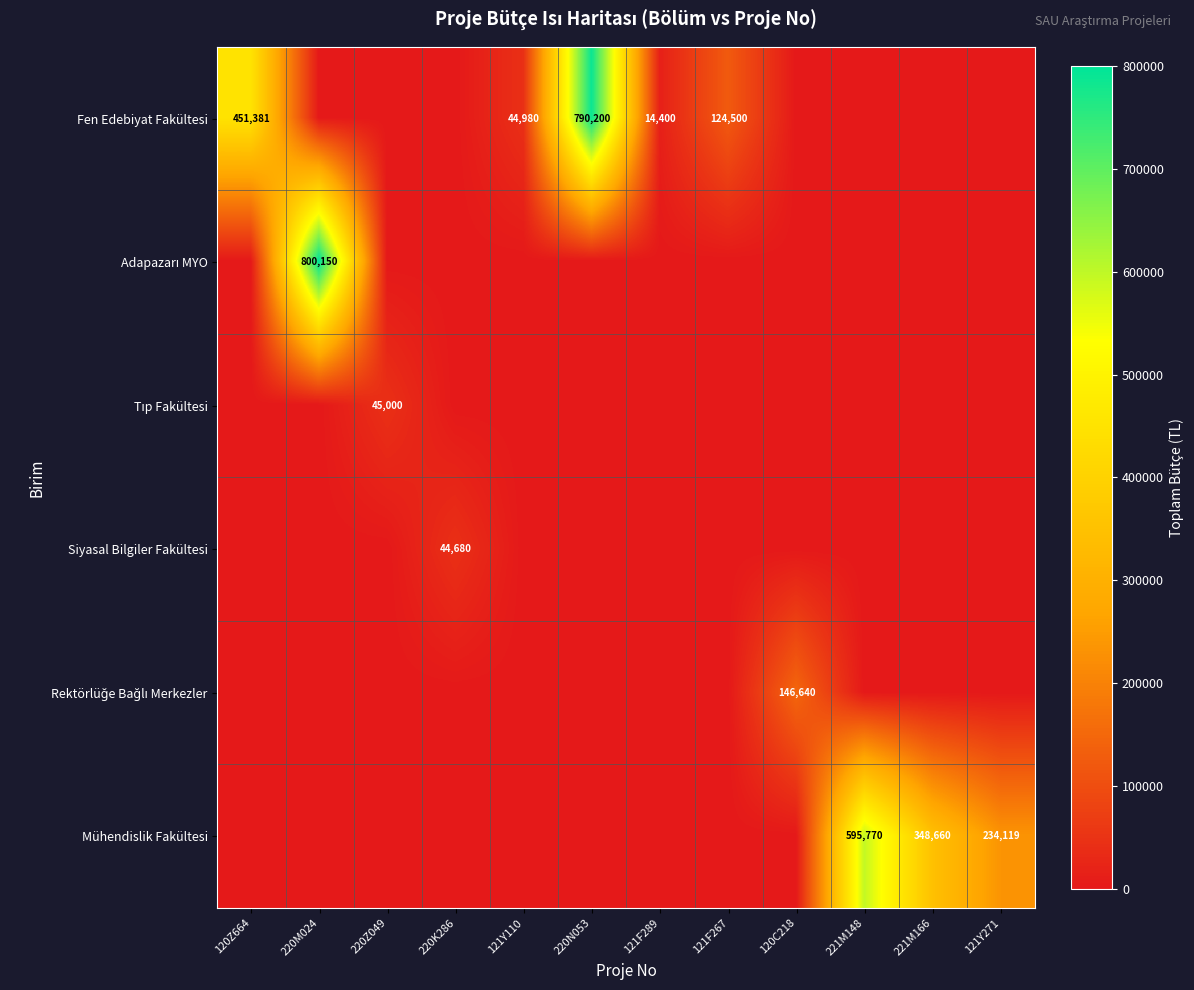

True or false: Fen Edebiyat Fakültesi has a value of 11101 at 121Y110.

False